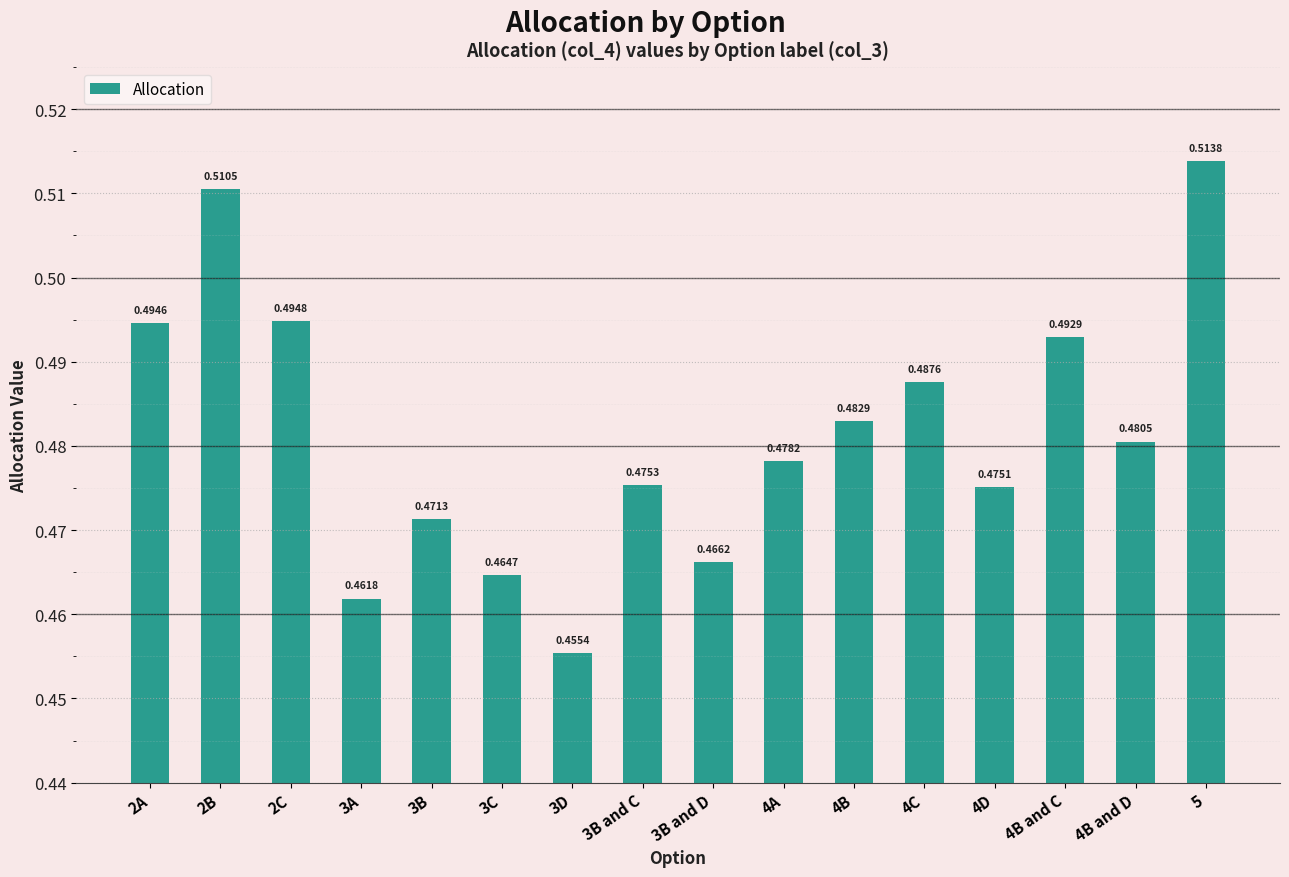

What is the sum of the values at 4C and 2C?

1.0